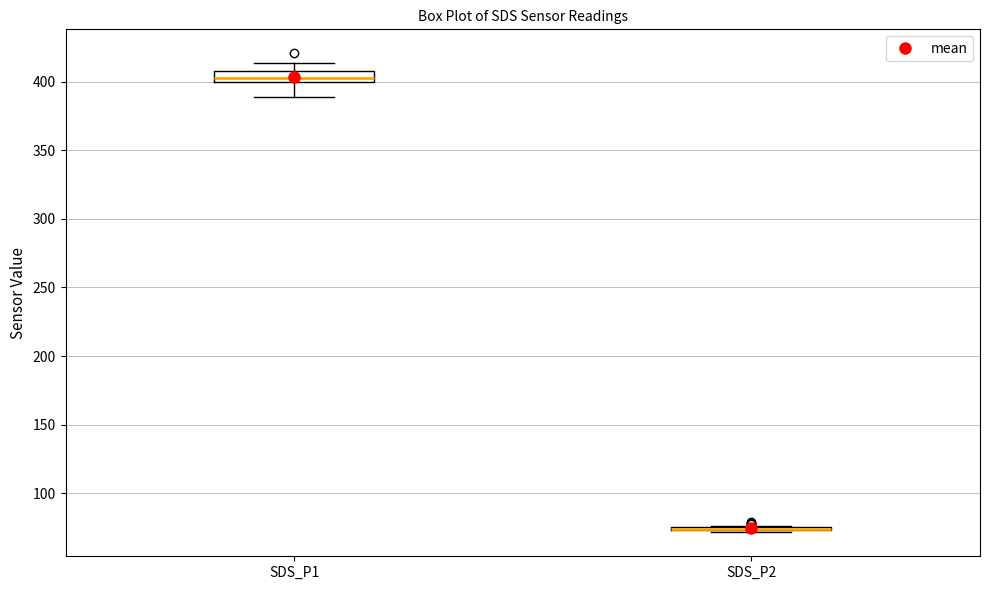

Comparing the boxes themselves (not the whiskers), which one is the tallest?

SDS_P1